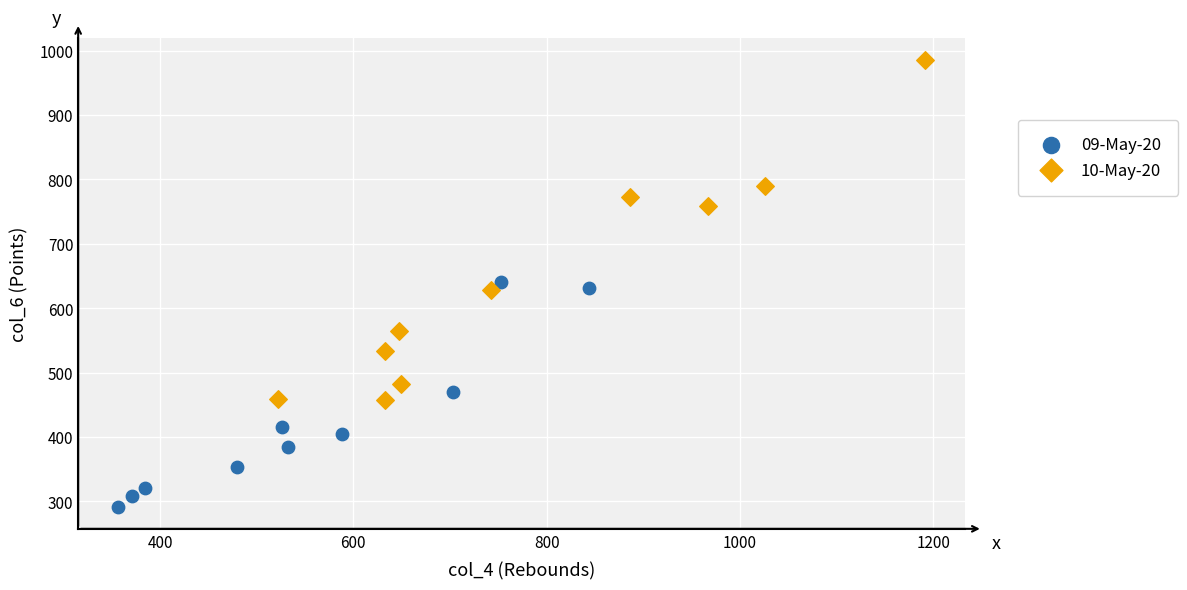

What are all the series names shown in the legend?

09-May-20, 10-May-20